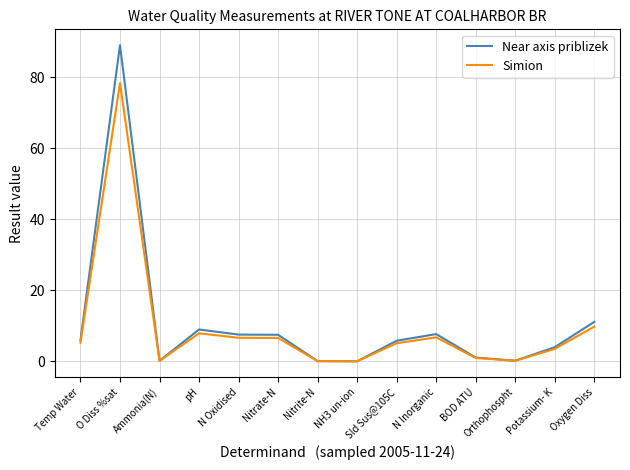

Rank the series by their maximum value, from lowest to highest.

Simion, Near axis priblizek